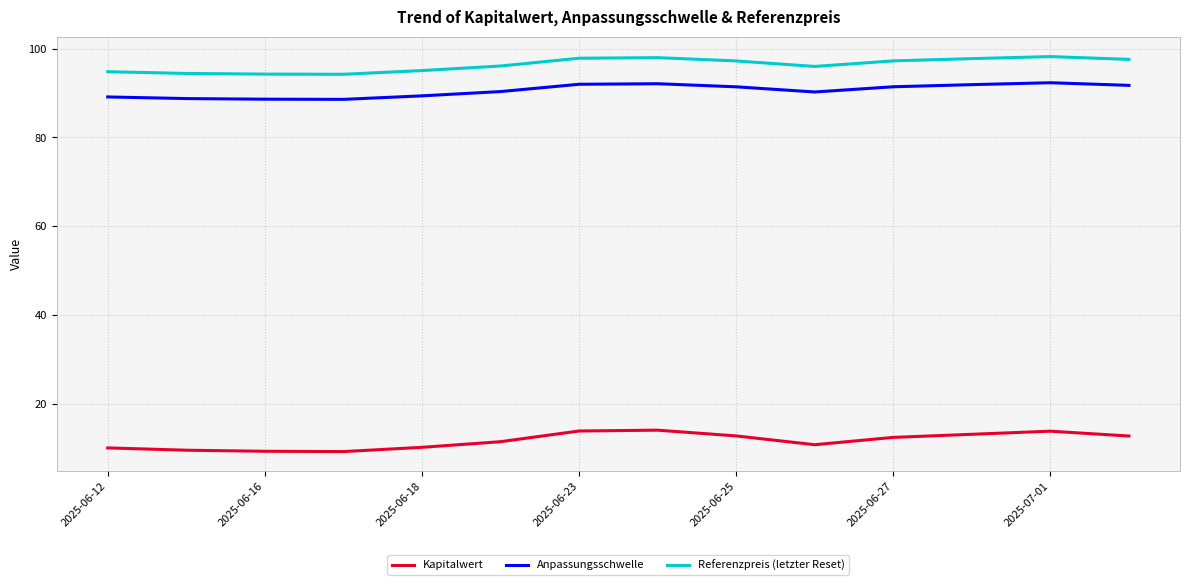

True or false: Anpassungsschwelle and Kapitalwert cross at least once.

False